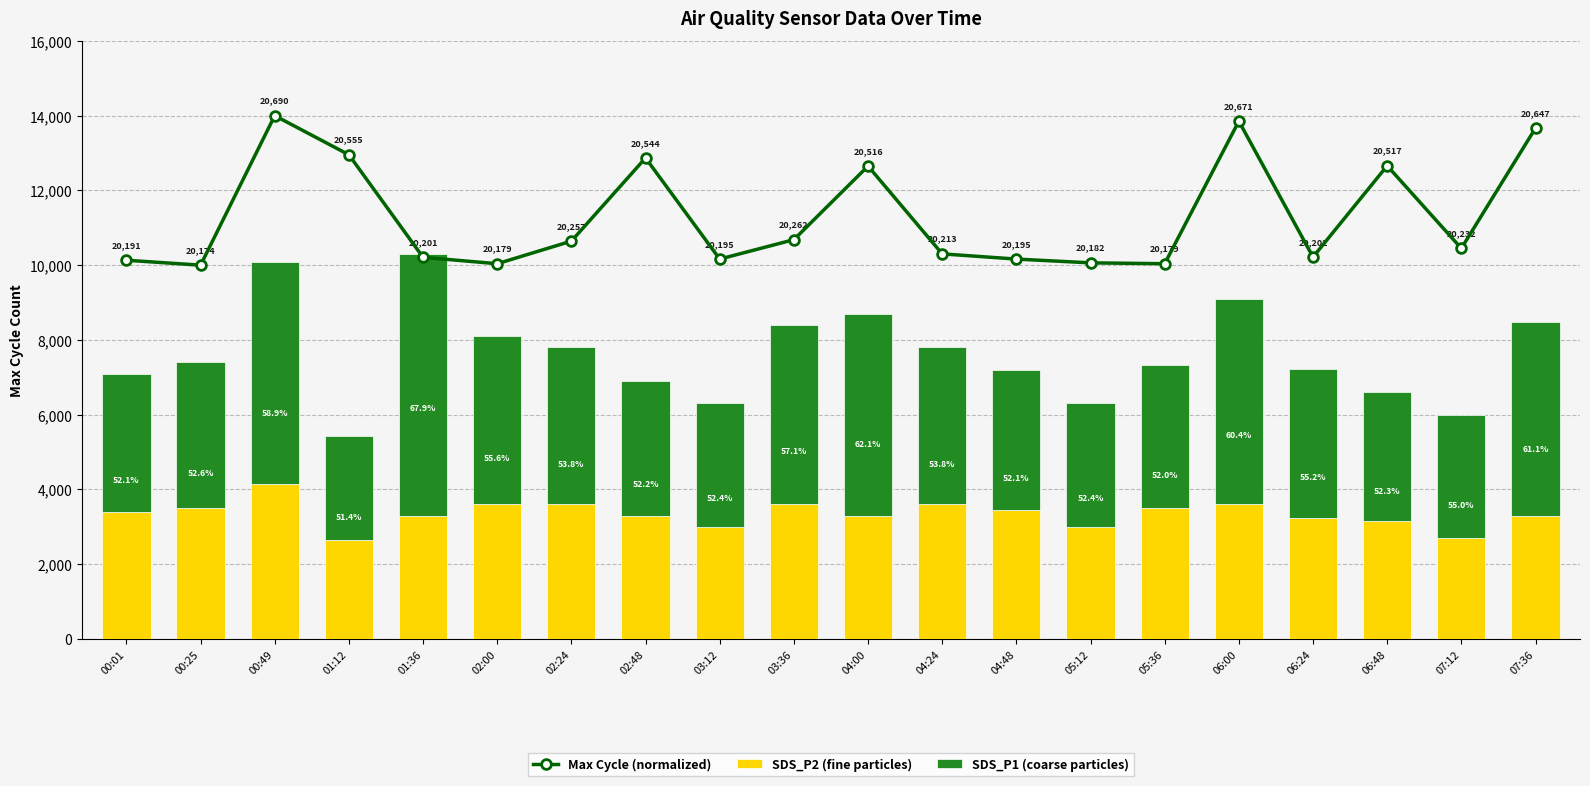

Reading left to right, transcribe all the data shown in this chart.

Max Cycle (normalized): 00:01=10131.8	00:25=10000.0	00:49=14000.0	01:12=12953.5	01:36=10209.3	02:00=10038.8	02:24=10643.4	02:48=12868.2	03:12=10162.8	03:36=10682.2	04:00=12651.2	04:24=10302.3	04:48=10162.8	05:12=10062.0	05:36=10038.8	06:00=13852.7	06:24=10217.1	06:48=12658.9	07:12=10449.6	07:36=13666.7
SDS_P2 (fine particles): 00:01=3390.0	00:25=3510.0	00:49=4140.0	01:12=2640.0	01:36=3300.0	02:00=3600.0	02:24=3600.0	02:48=3300.0	03:12=3000.0	03:36=3600.0	04:00=3300.0	04:24=3600.0	04:48=3450.0	05:12=3000.0	05:36=3510.0	06:00=3600.0	06:24=3240.0	06:48=3150.0	07:12=2700.0	07:36=3300.0
SDS_P1 (coarse particles): 00:01=3690.0	00:25=3900.0	00:49=5940.0	01:12=2790.0	01:36=6990.0	02:00=4500.0	02:24=4200.0	02:48=3600.0	03:12=3300.0	03:36=4800.0	04:00=5400.0	04:24=4200.0	04:48=3750.0	05:12=3300.0	05:36=3810.0	06:00=5490.0	06:24=3990.0	06:48=3450.0	07:12=3300.0	07:36=5190.0